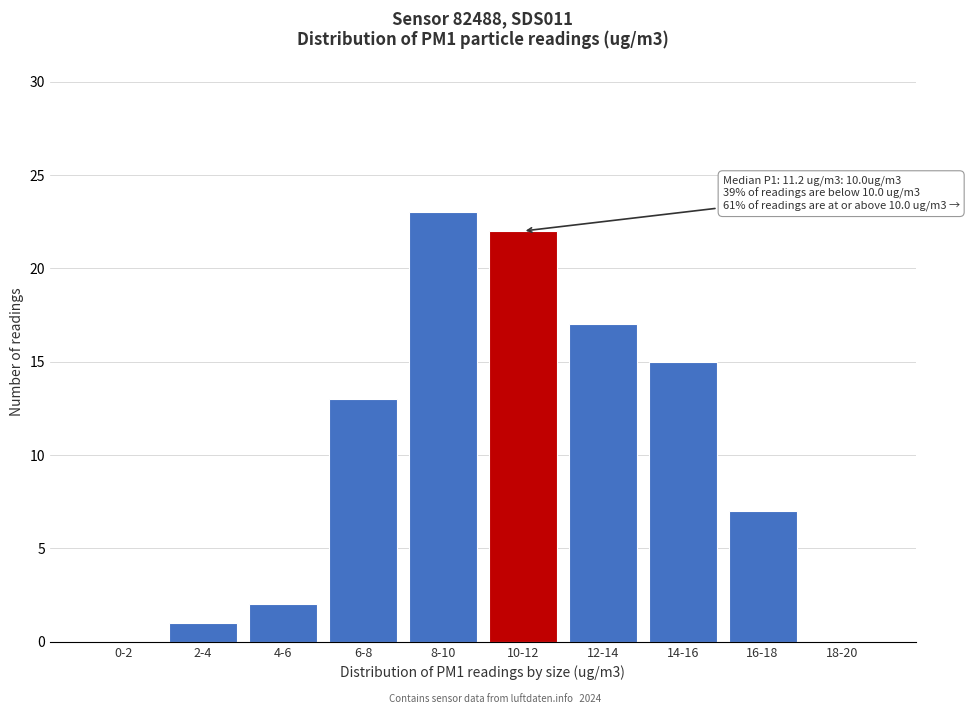

Reading right to left, list all the values displayed in this chart.

18-20=0	16-18=7	14-16=15	12-14=17	10-12=22	8-10=23	6-8=13	4-6=2	2-4=1	0-2=0